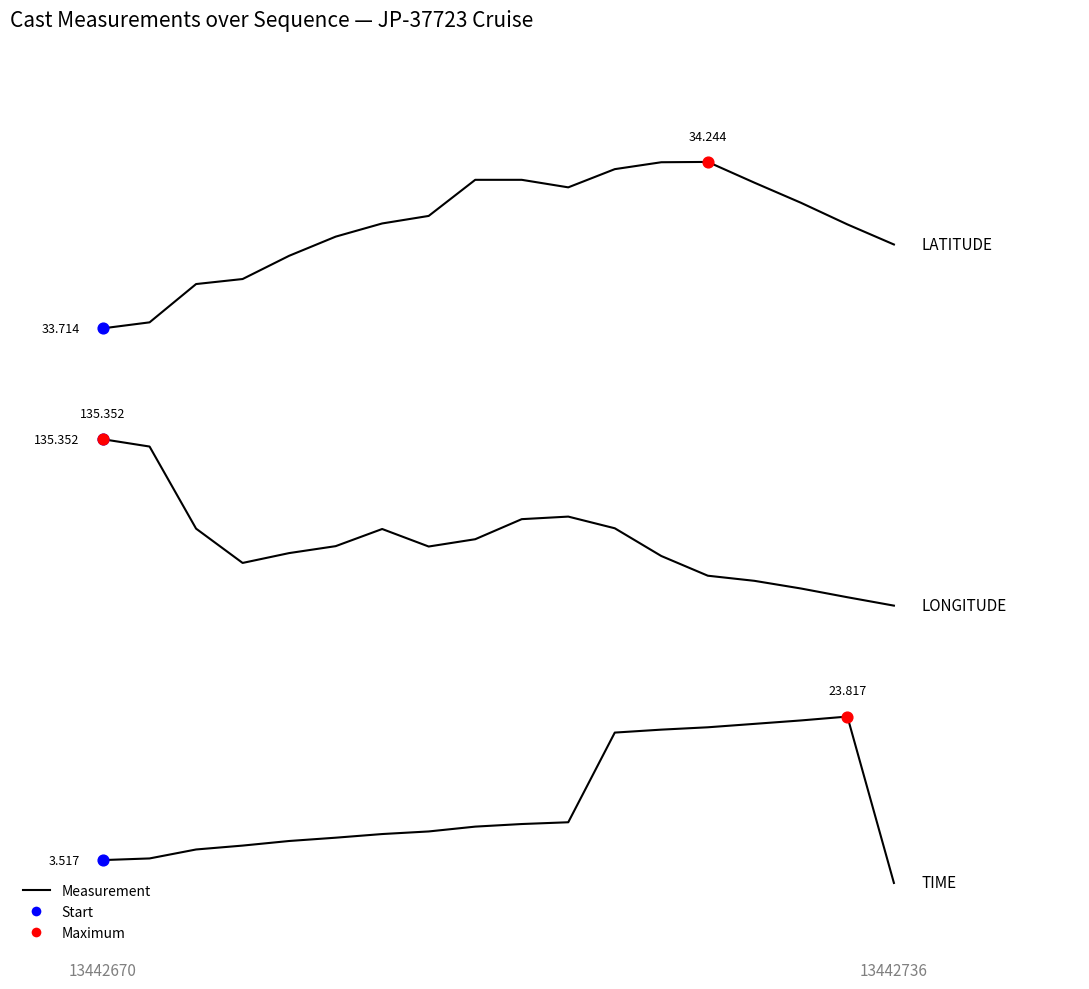

Does the chart have visible grid lines?

No